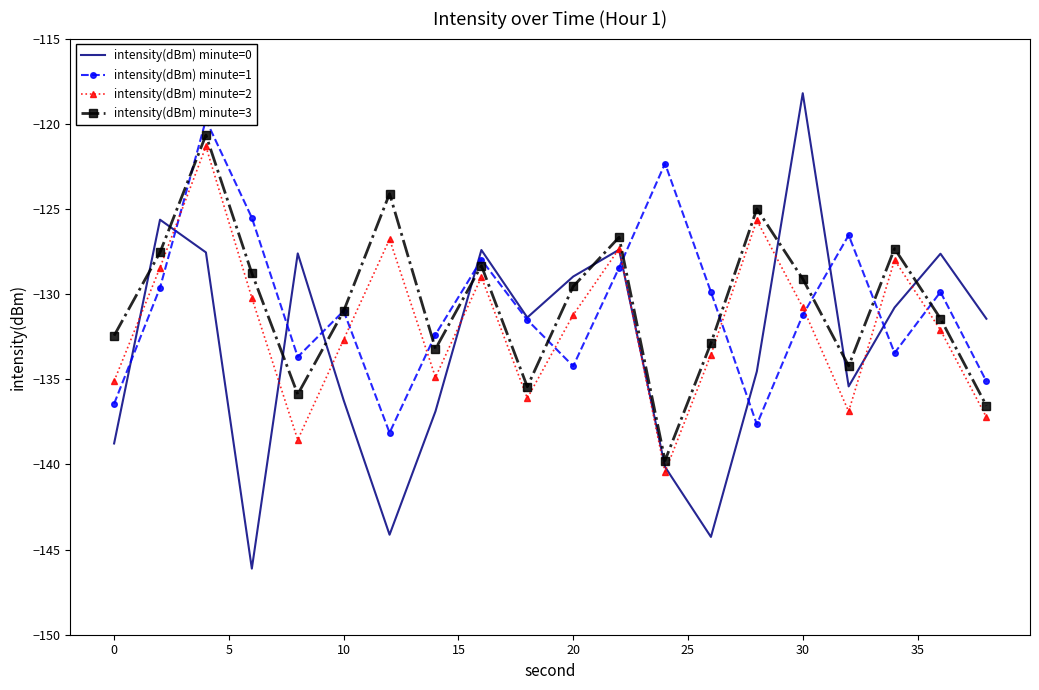

What is the minimum value shown in the chart?

-146.1